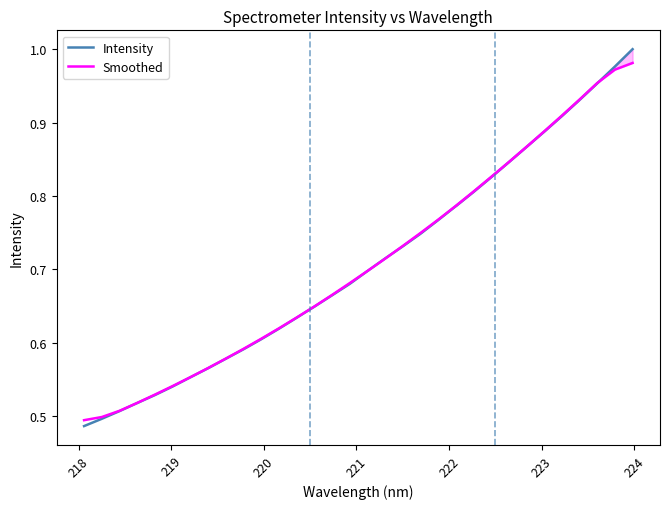

What is the total value across all series at 218?

1.0